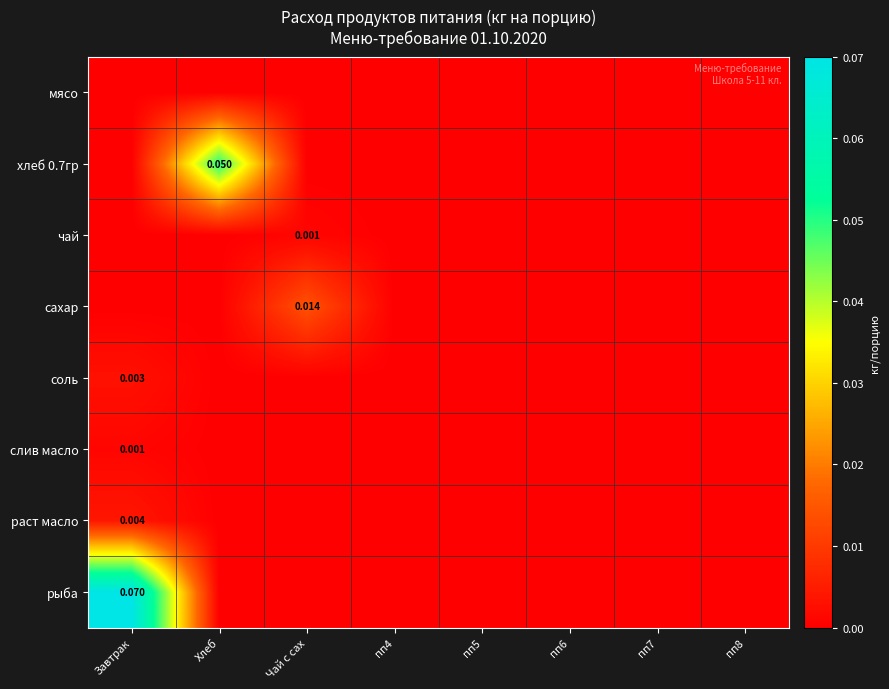

True or false: сахар has a value of 0.0 at пп4.

False